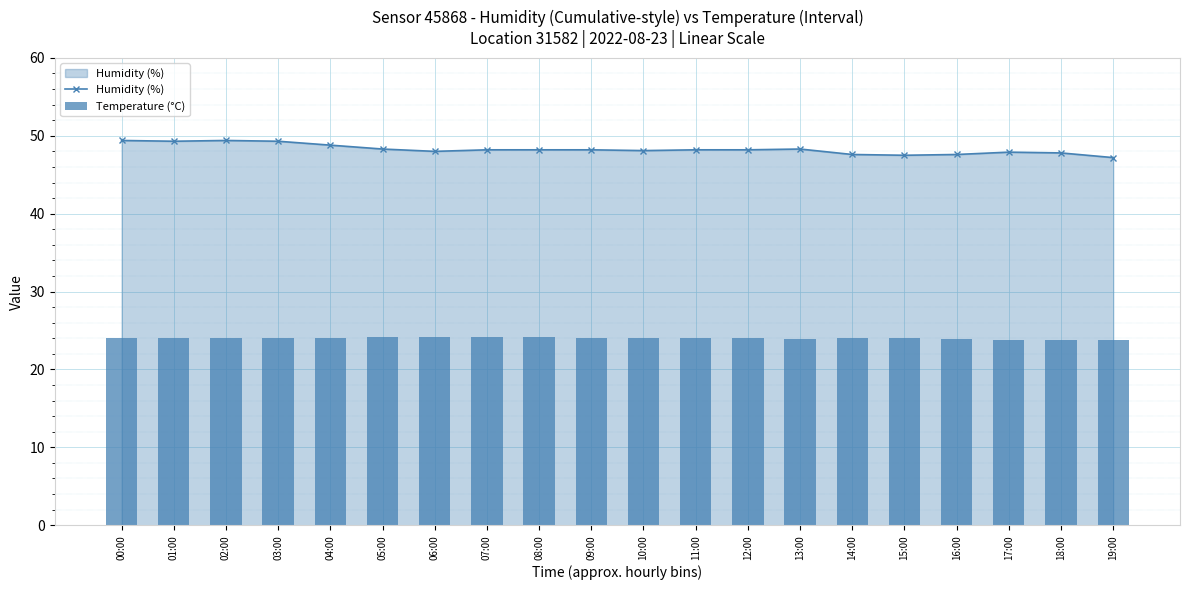

What position from the right is 19:00?

1